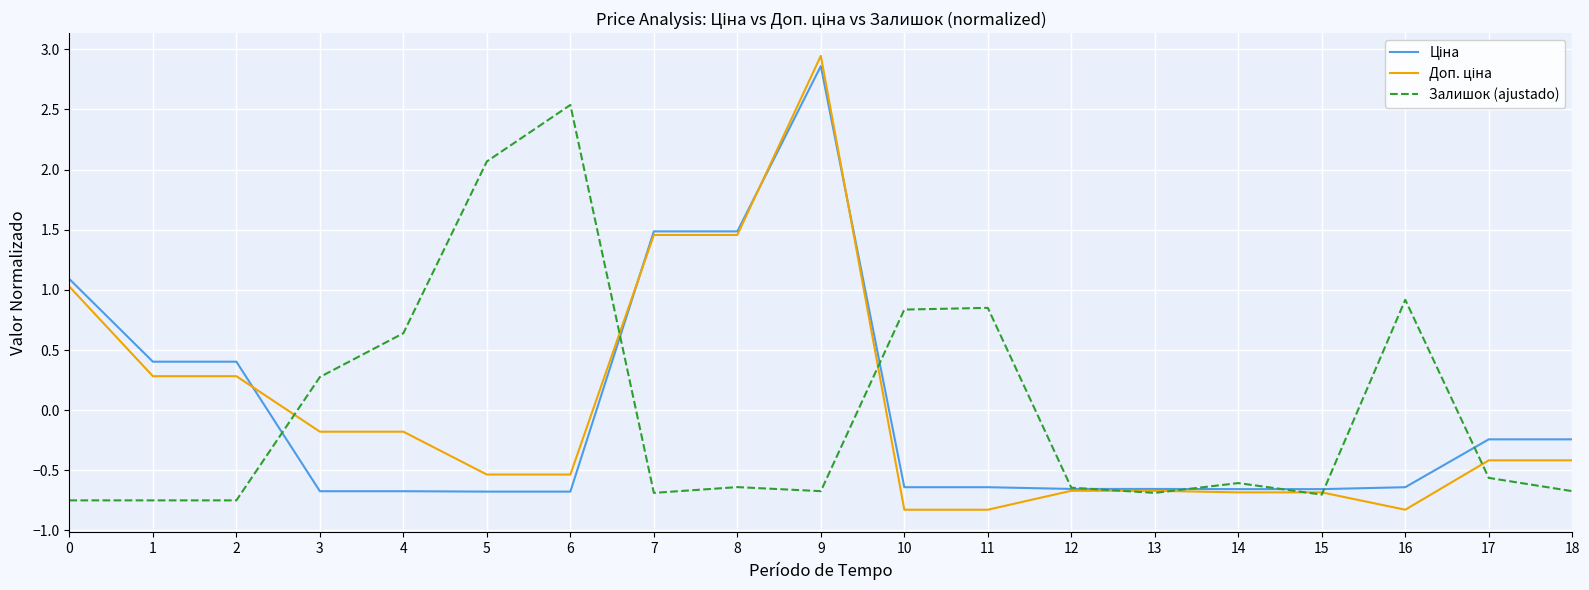

Which category has the highest value across all series?

9